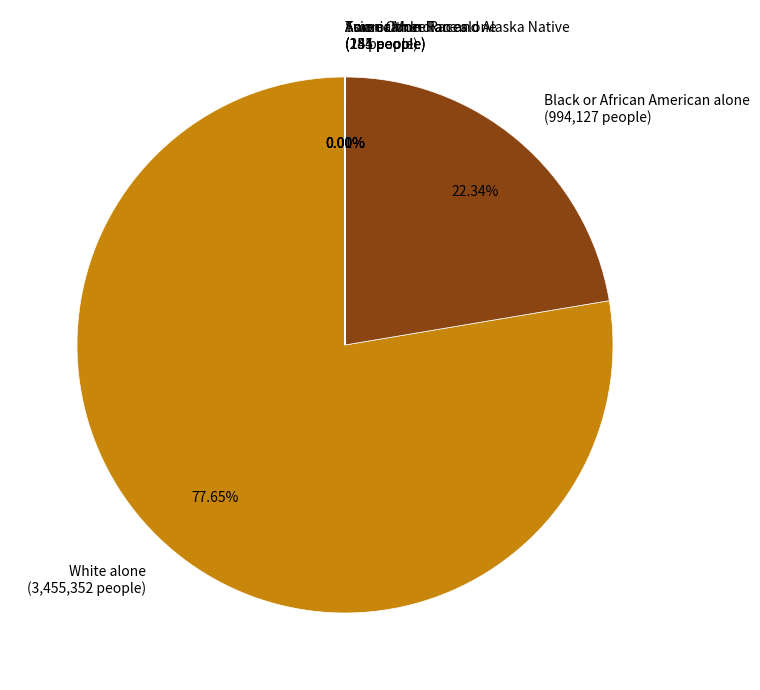

The Black or African American alone slice represents 31% of the pie. True or false?

False